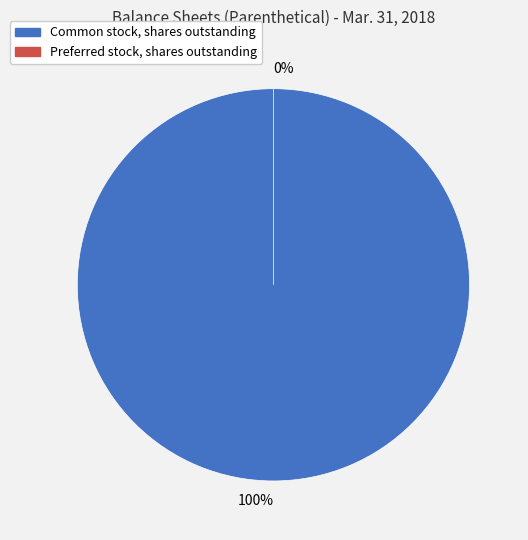

To the nearest percent, what percentage of the pie is Common stock, shares outstanding?

100%